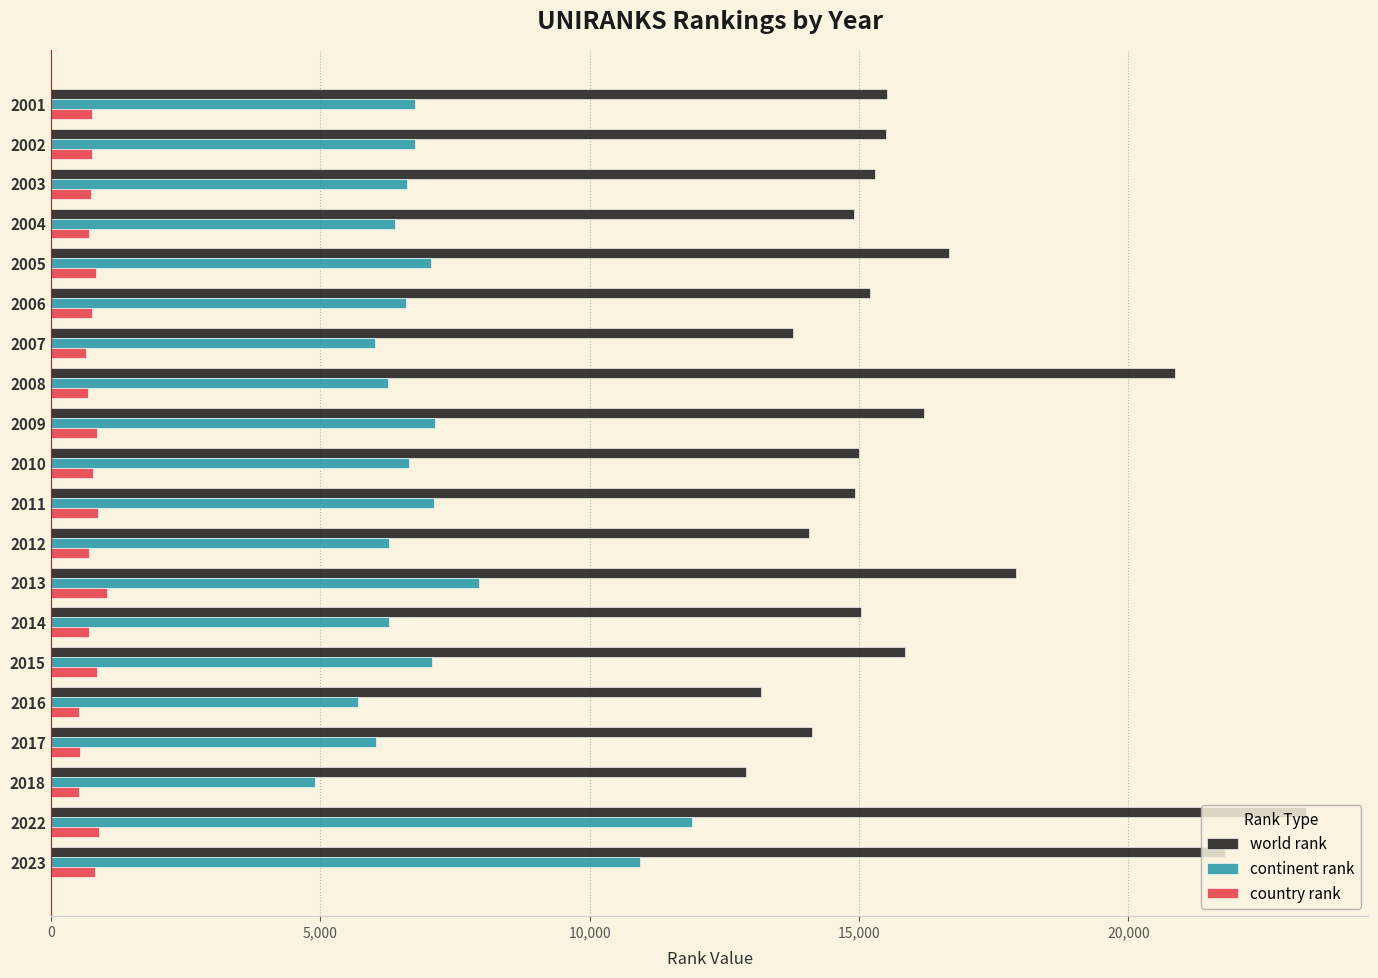

What is the minimum value for world rank?

12900